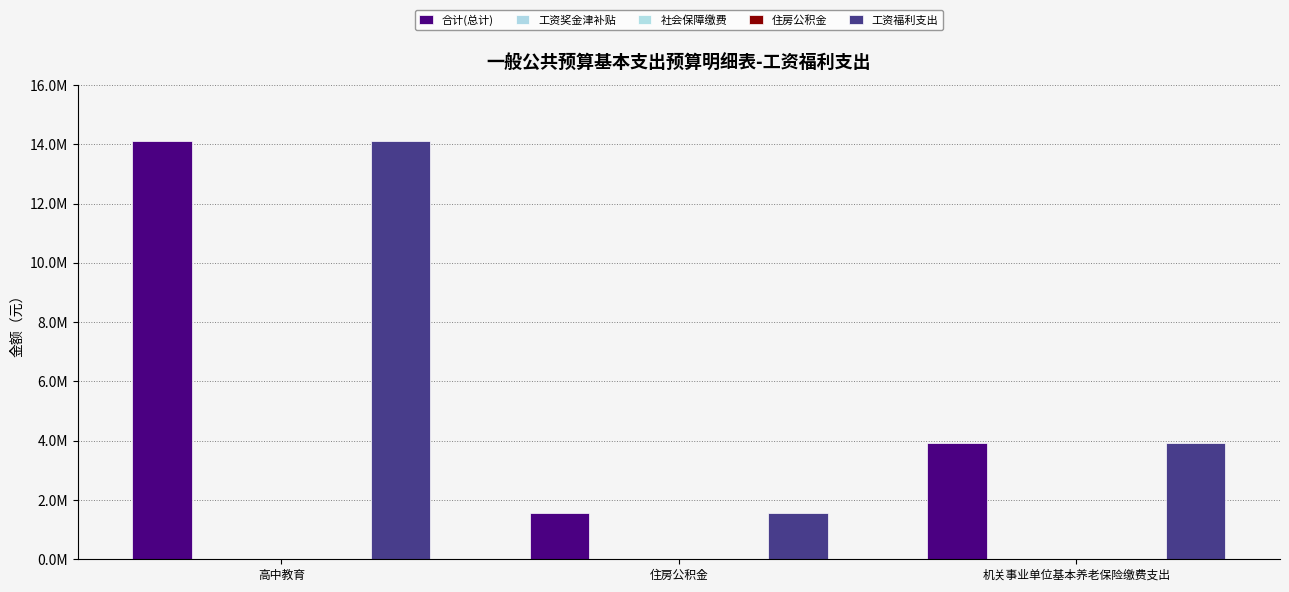

Reading left to right, list all the values displayed in this chart.

合计(总计): 14100054.3	1567655.0	3919137.6
工资奖金津补贴: 0.0	0.0	0.0
社会保障缴费: 0.0	0.0	0.0
住房公积金: 0.0	0.0	0.0
工资福利支出: 14100054.3	1567655.0	3919137.6